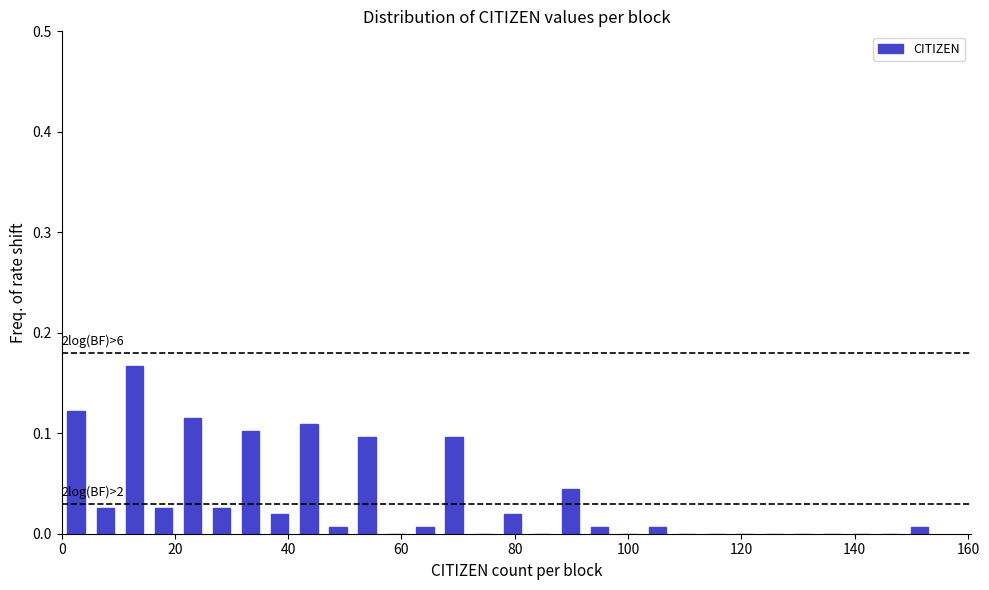

Around what value on the x-axis is the tallest bar? Give the approximate position of its centre, as read against the axis.

12